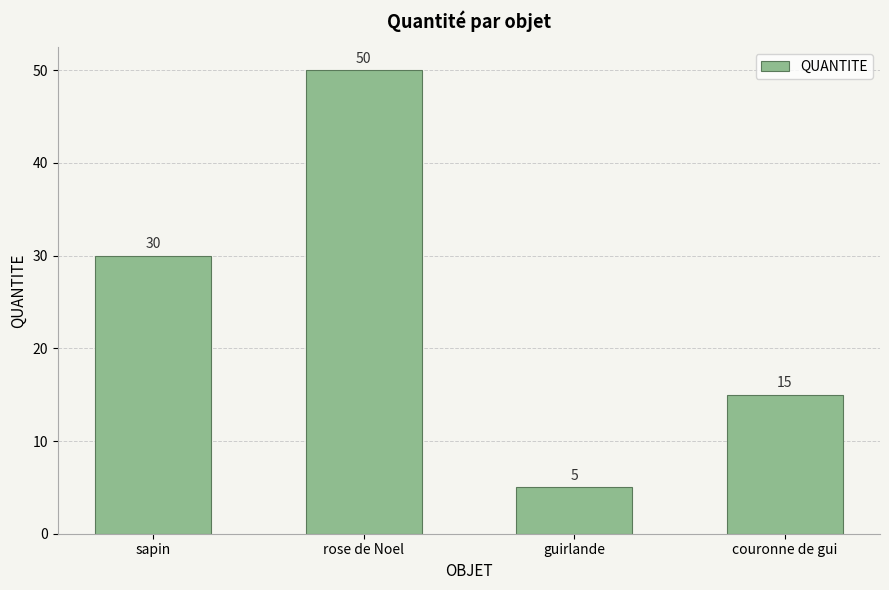

How many series are shown in this chart?

1